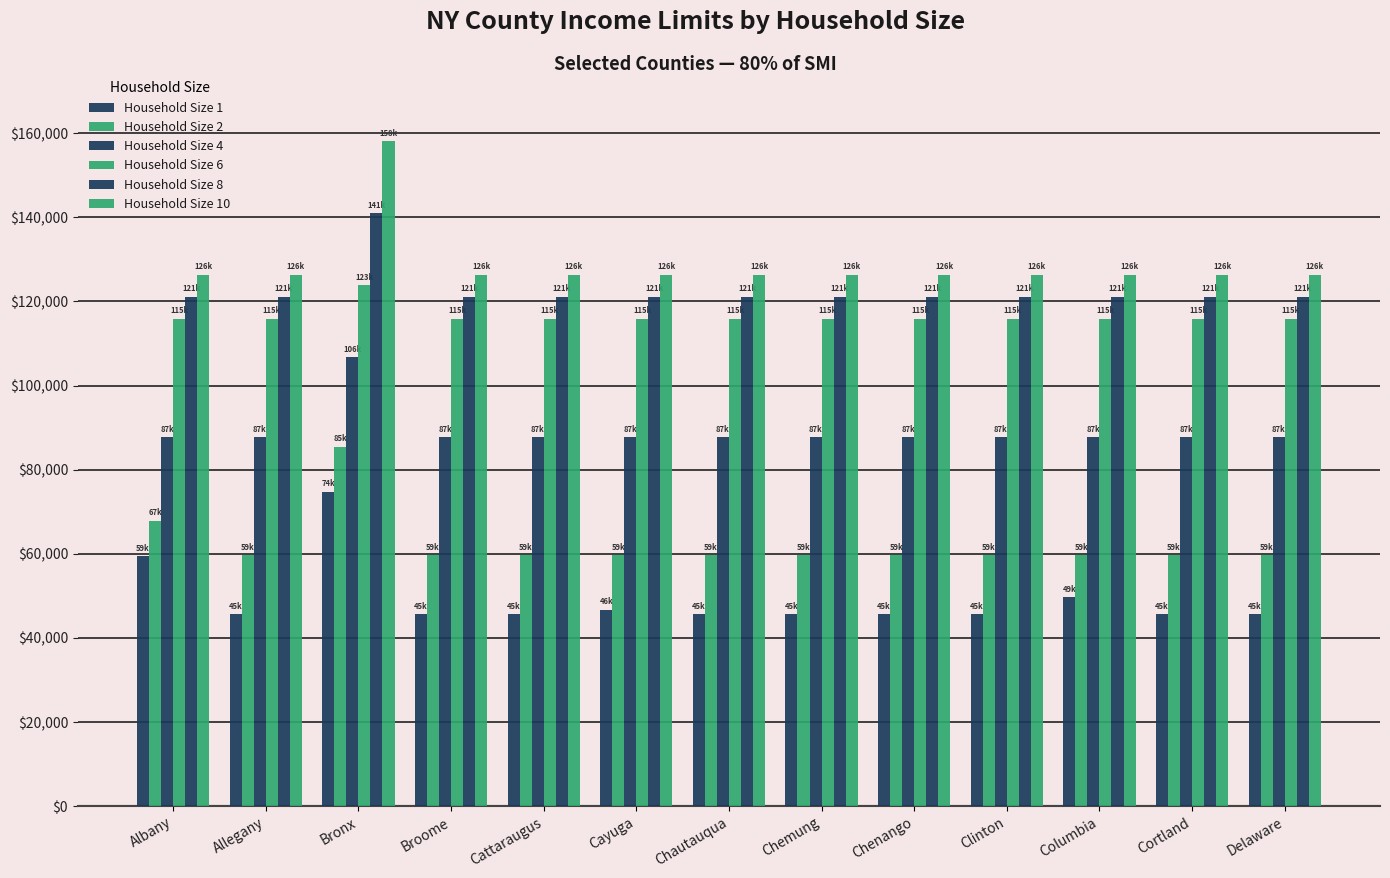

List the labels in order of Household Size 6 value, smallest first.

Albany, Allegany, Broome, Cattaraugus, Cayuga, Chautauqua, Chemung, Chenango, Clinton, Columbia, Cortland, Delaware, Bronx